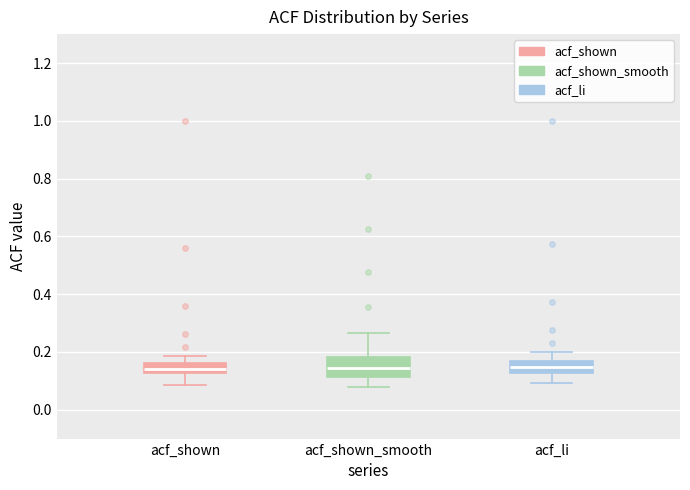

Where is the lower edge of the box for acf_shown_smooth on the y-axis? The values are not printed on the chart, so give them approximately, as read against the axis.

0.12